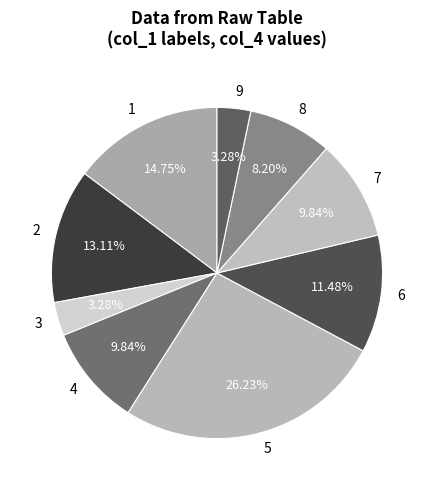

What percentage do 9 and 8 together represent?

11.5%